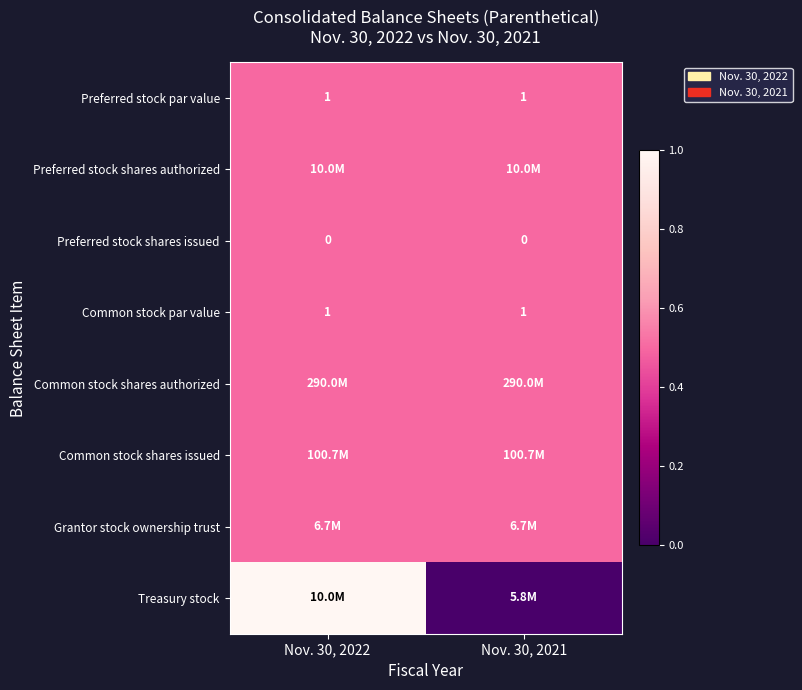

The value of Preferred stock shares issued at Nov. 30, 2022 is 0.0. True or false?

True